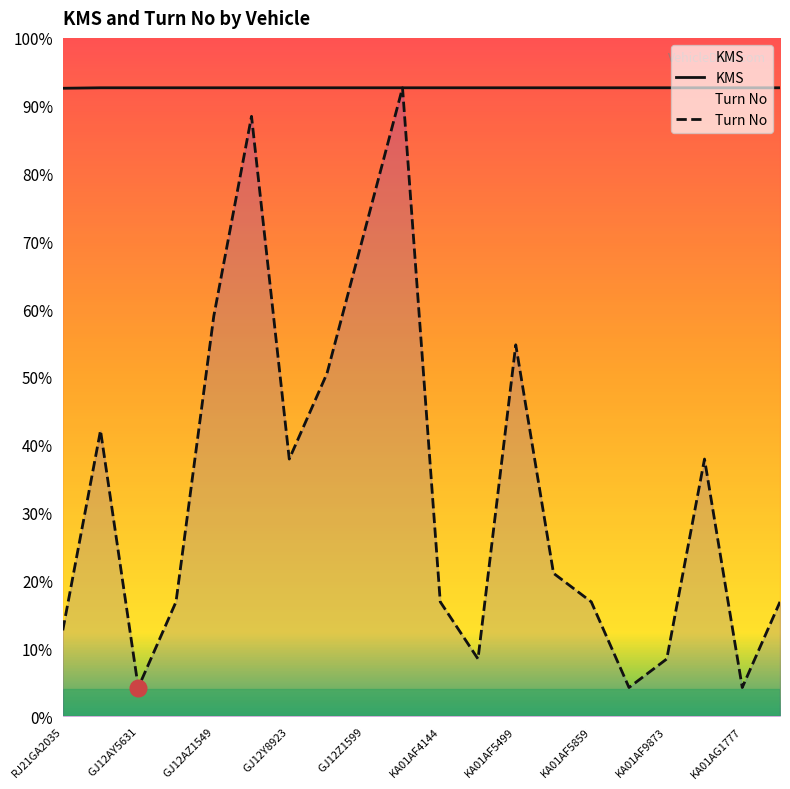

What position from the left is 13?

14